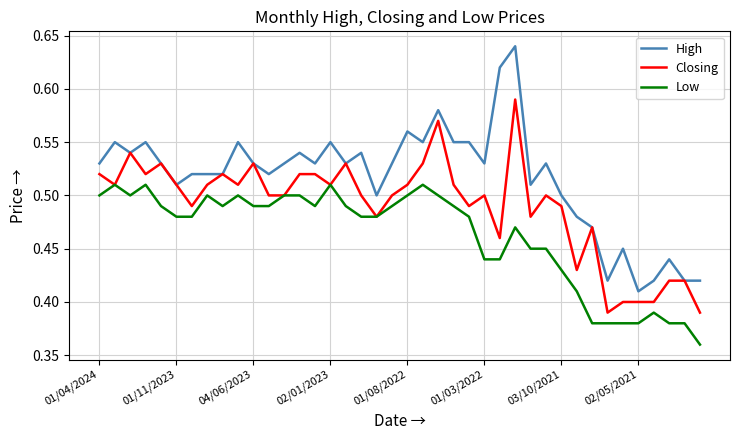

Which series has the largest total across all categories?

High